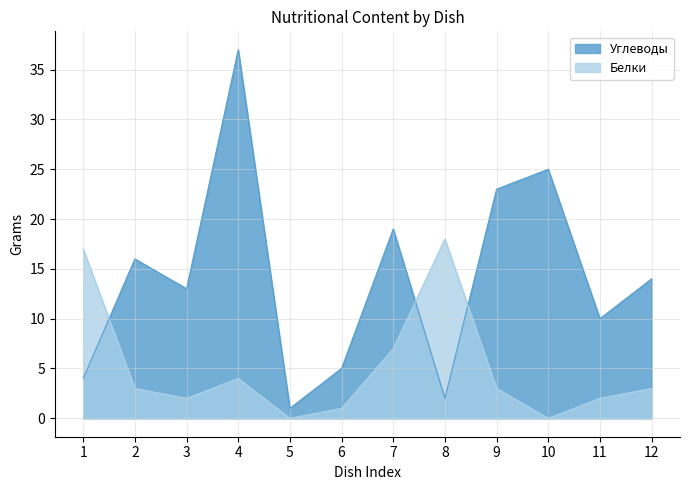

True or false: Углеводы has a value of 4 at 1.

True